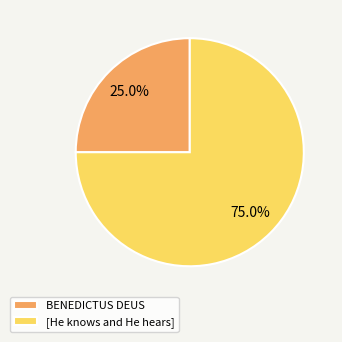

How many segments does this pie chart have?

2